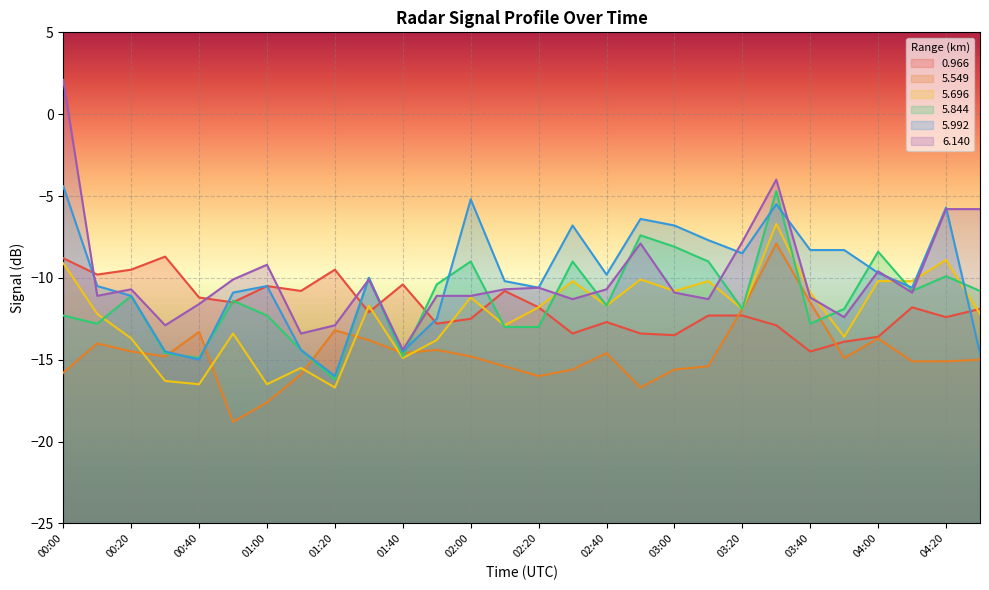

What is the difference between the highest and lowest values at 01:40?

4.5